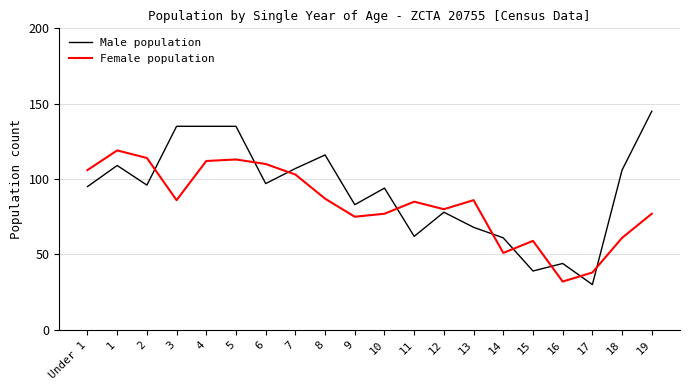

What position from the right is 7?

13